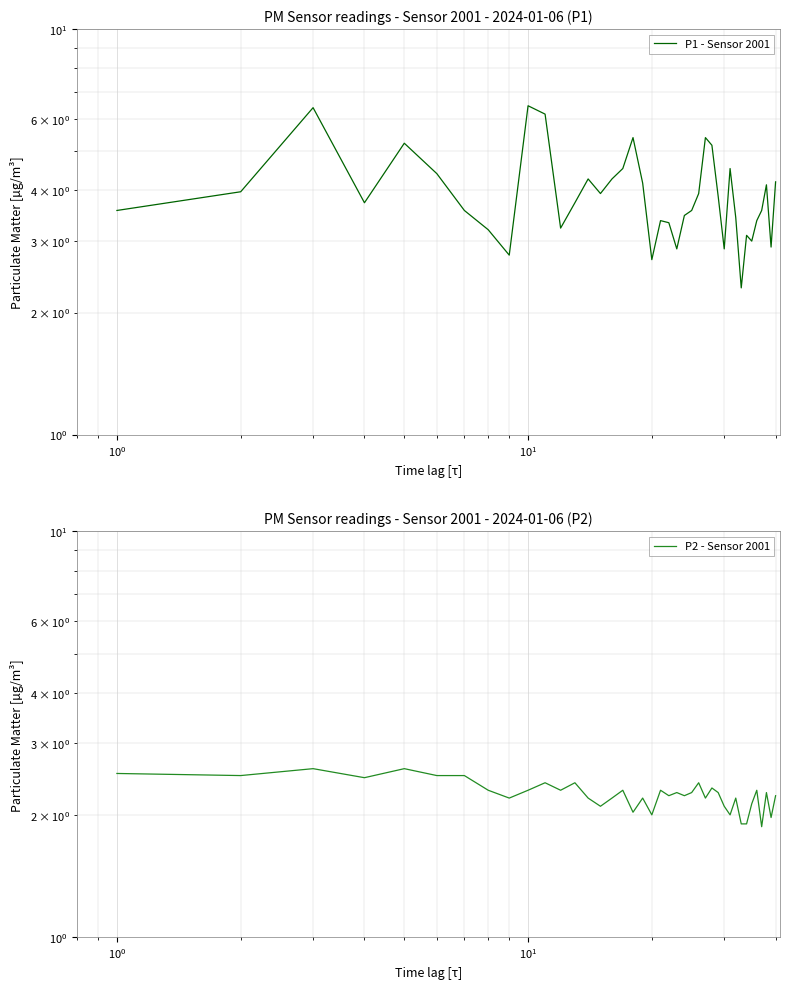

True or false: P1 - Sensor 2001 has a value of 6.1 at 18.

False